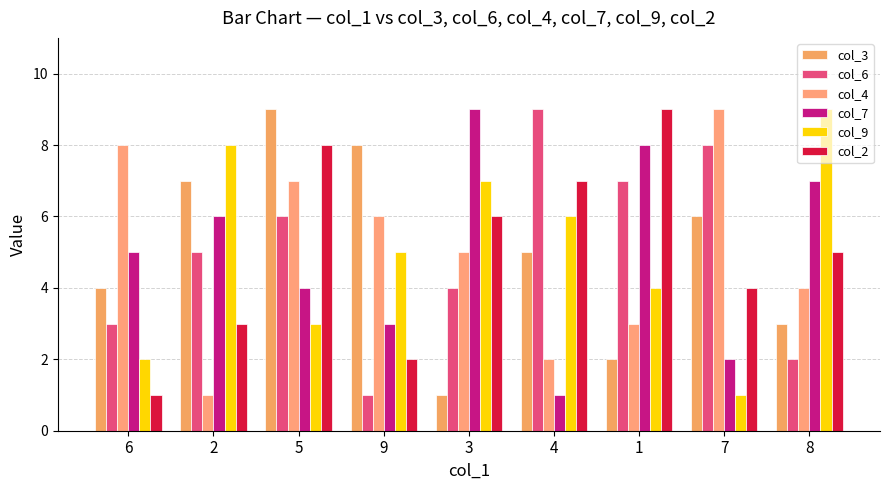

What is the difference between the col_9 values at 5 and 6?

1